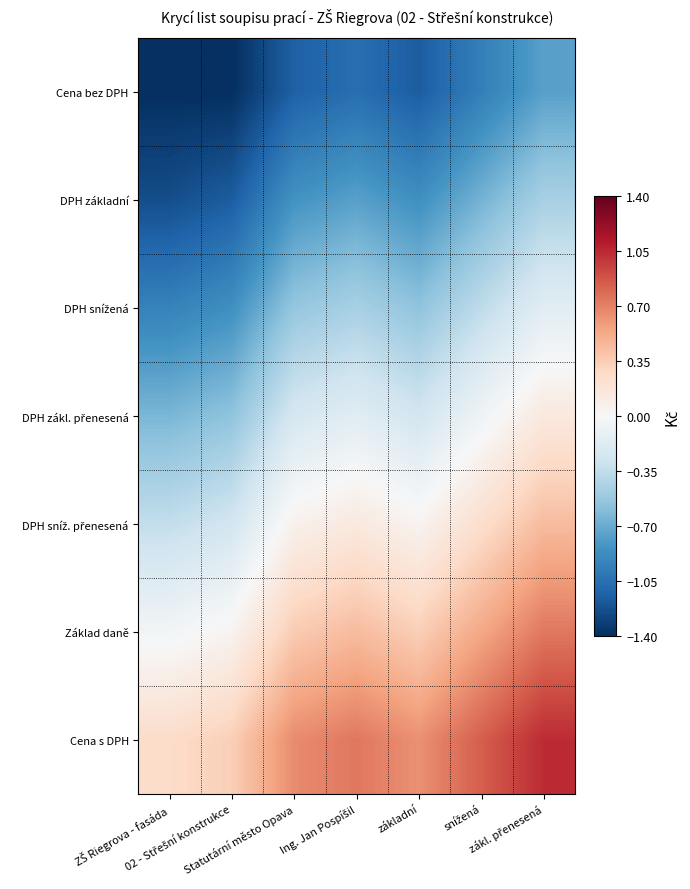

Rank the series by their maximum value, from highest to lowest.

Cena s DPH, Základ daně, DPH sníž. přenesená, DPH zákl. přenesená, DPH snížená, DPH základní, Cena bez DPH